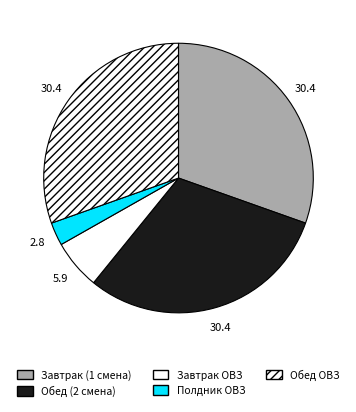

Rank the categories by value from highest to lowest.

Завтрак (1 смена), Обед (2 смена), Обед ОВЗ, Завтрак ОВЗ, Полдник ОВЗ